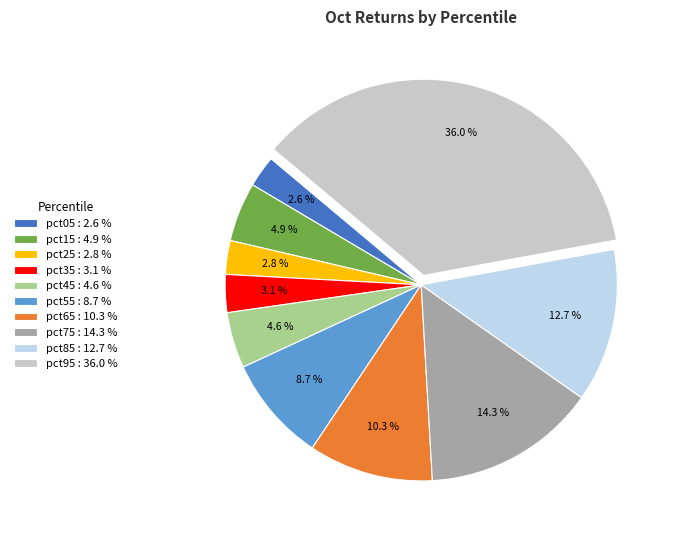

How much of the chart is everything except pct55?

91.3%